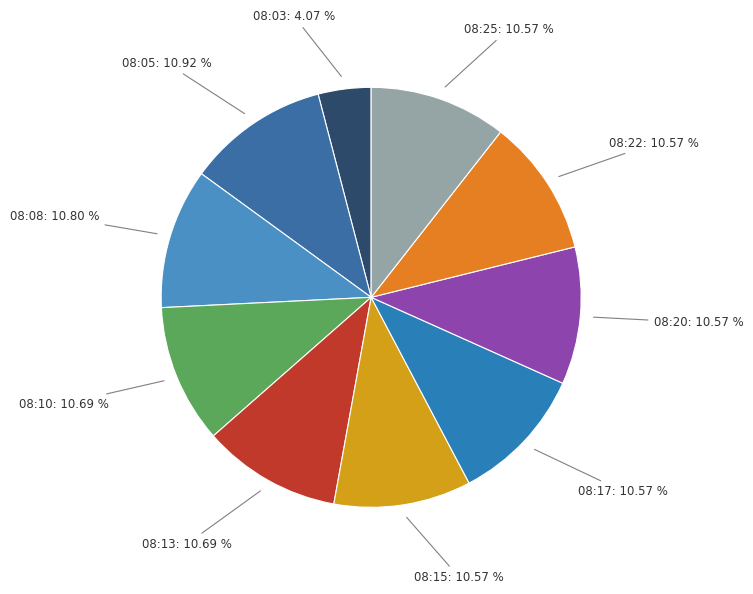

What portion of the pie excludes 08:22?

89.4%